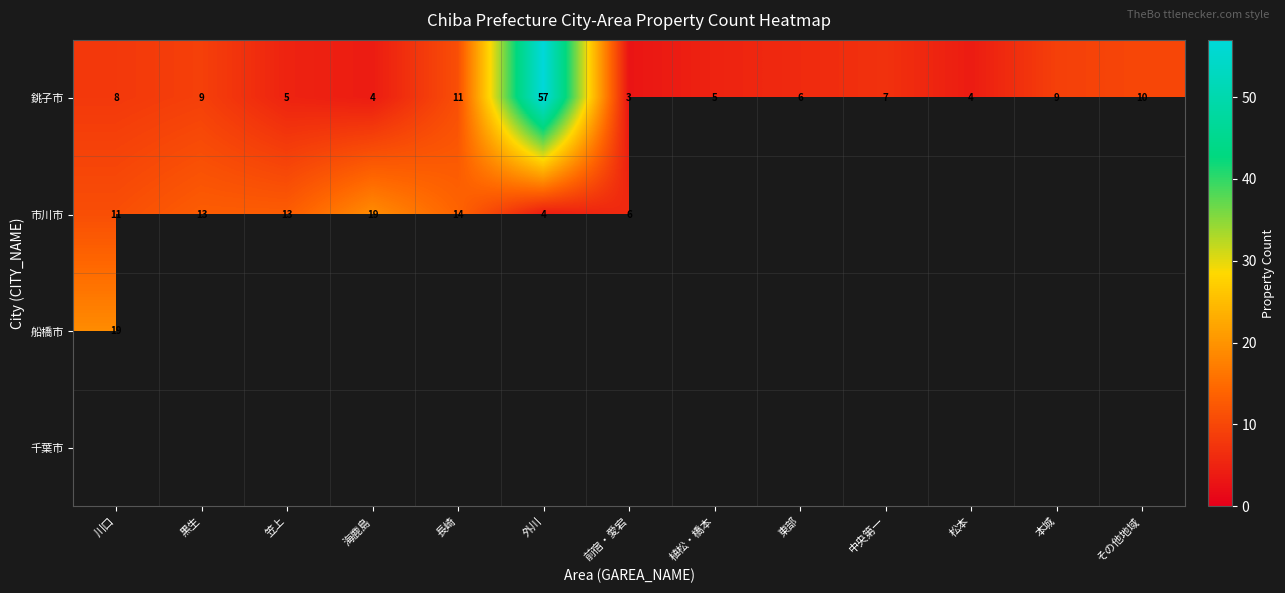

At how many categories does at least one series exceed 25?

1